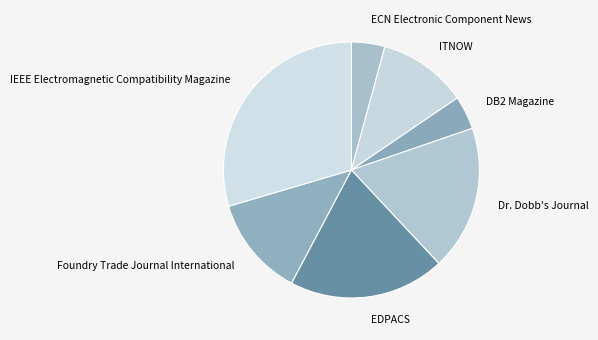

Does IEEE Electromagnetic Compatibility Magazine account for over 50% of the chart?

No